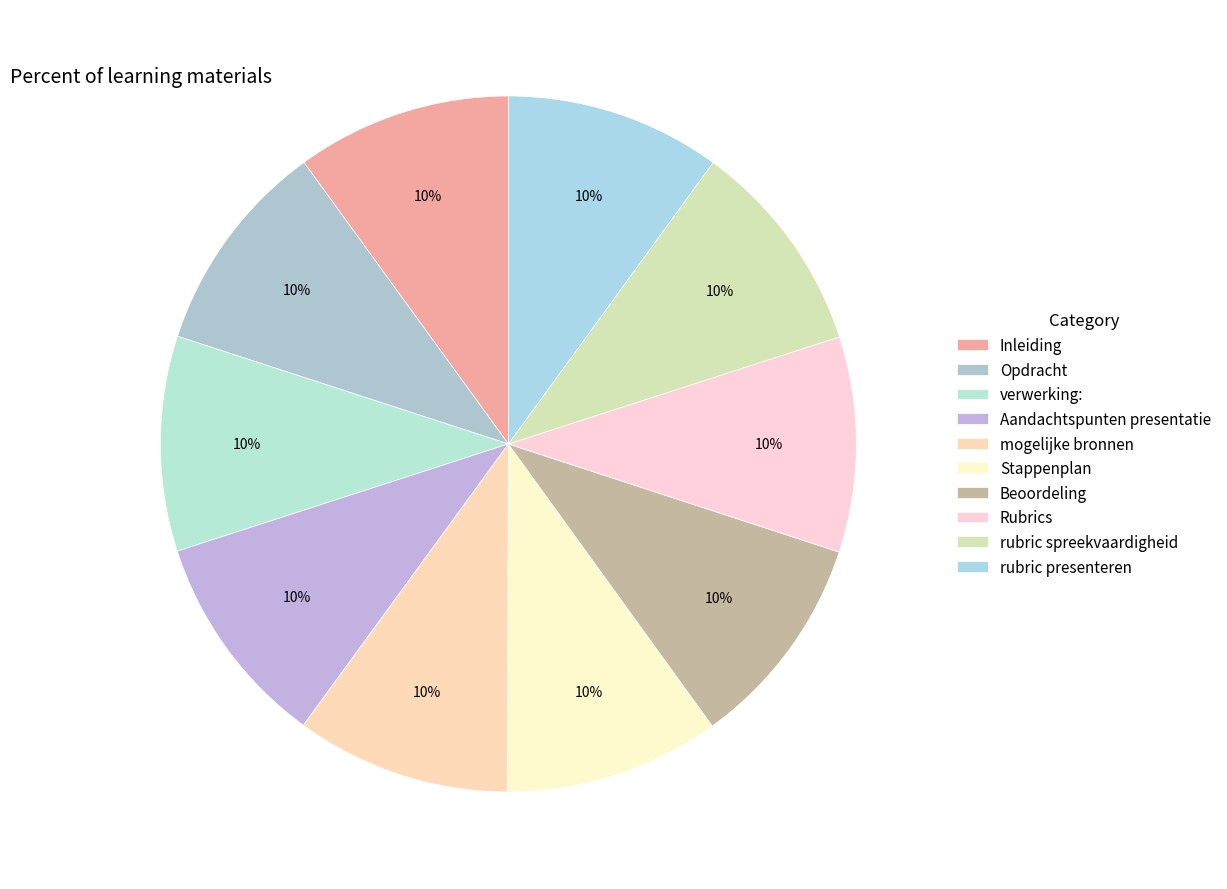

Count the number of slices in the pie.

10